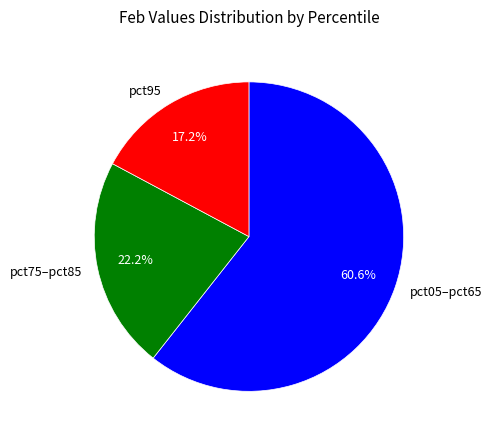

How many slices are in this pie chart?

3